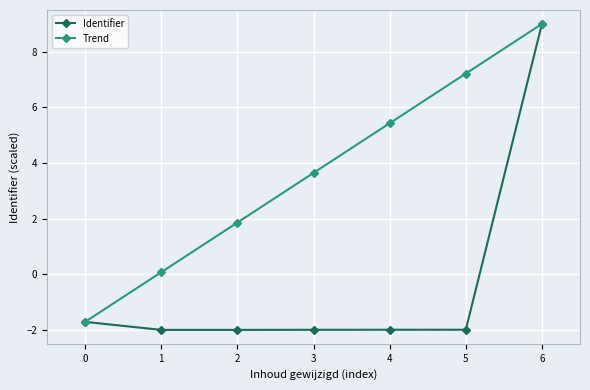

Does the chart have visible grid lines?

Yes